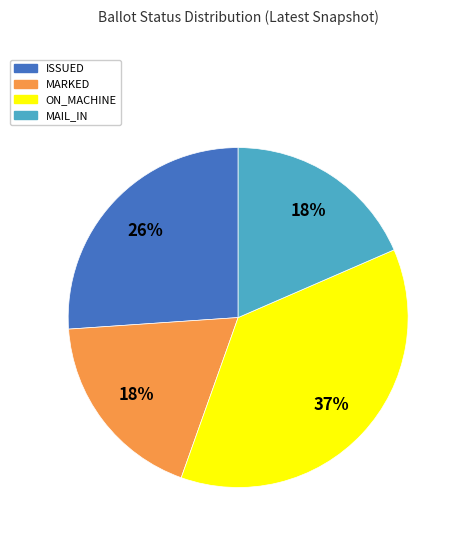

The MARKED slice represents 31% of the pie. True or false?

False